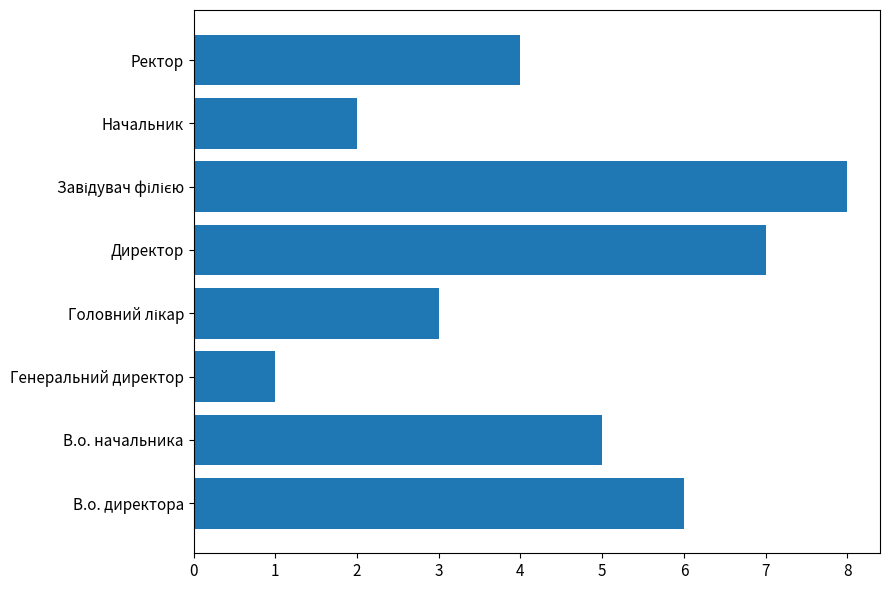

At which category does the chart reach its minimum across all series?

Генеральний директор